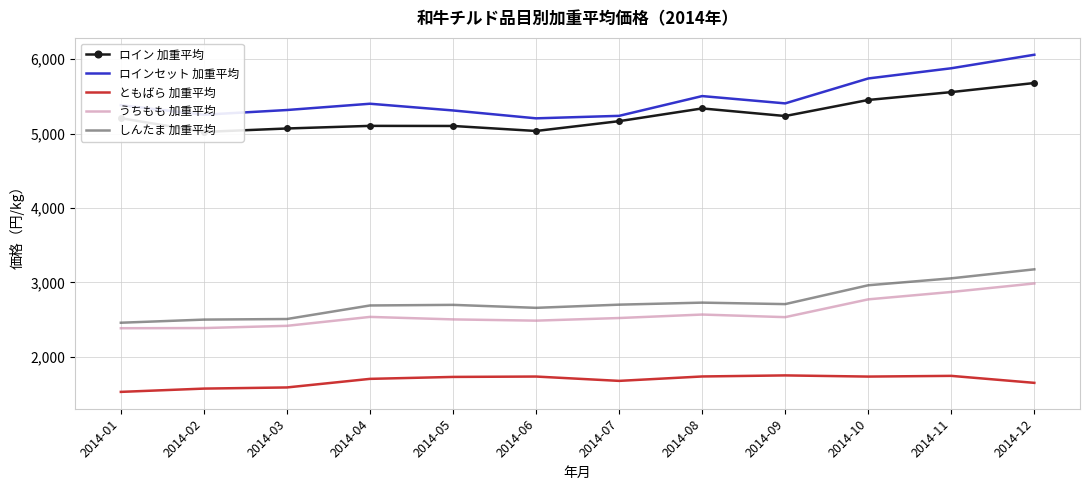

What is the minimum value shown in the chart?

1526.9